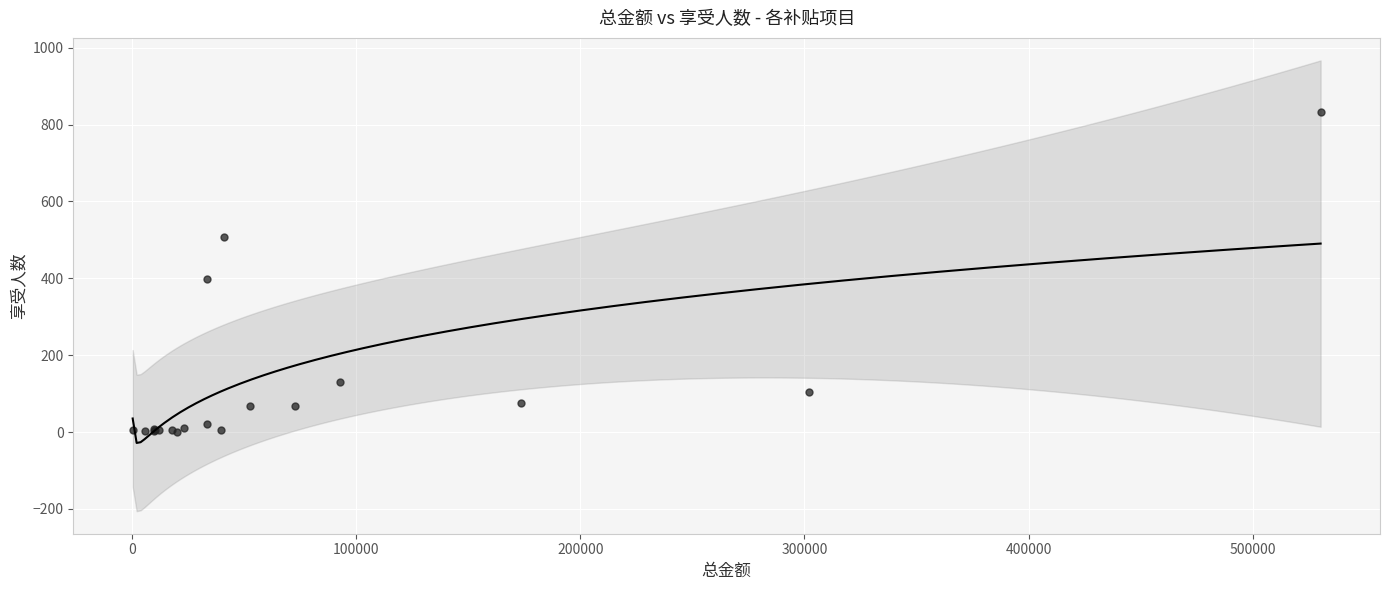

What Y value in the scatter plot is closest to 417?

399